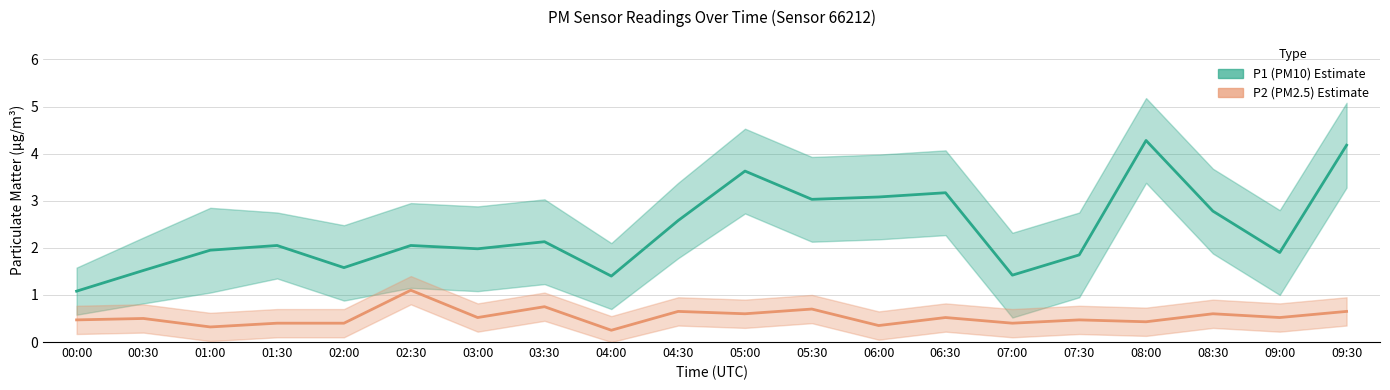

What is the difference between the P2 (PM2.5) values at 02:00 and 06:00?

0.1